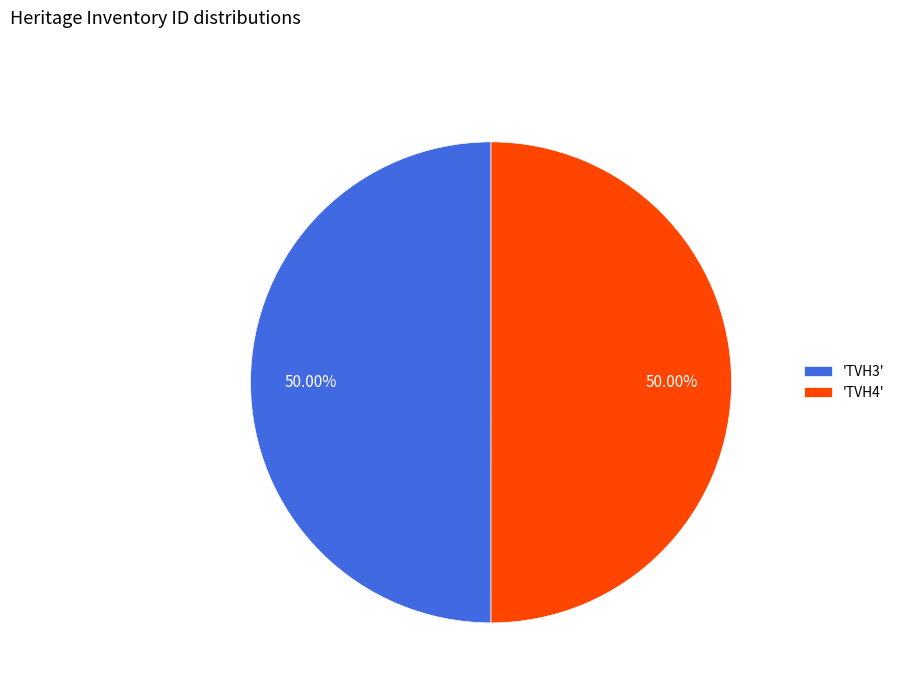

Combined, do 'TVH3' and 'TVH4' account for over 50%?

Yes